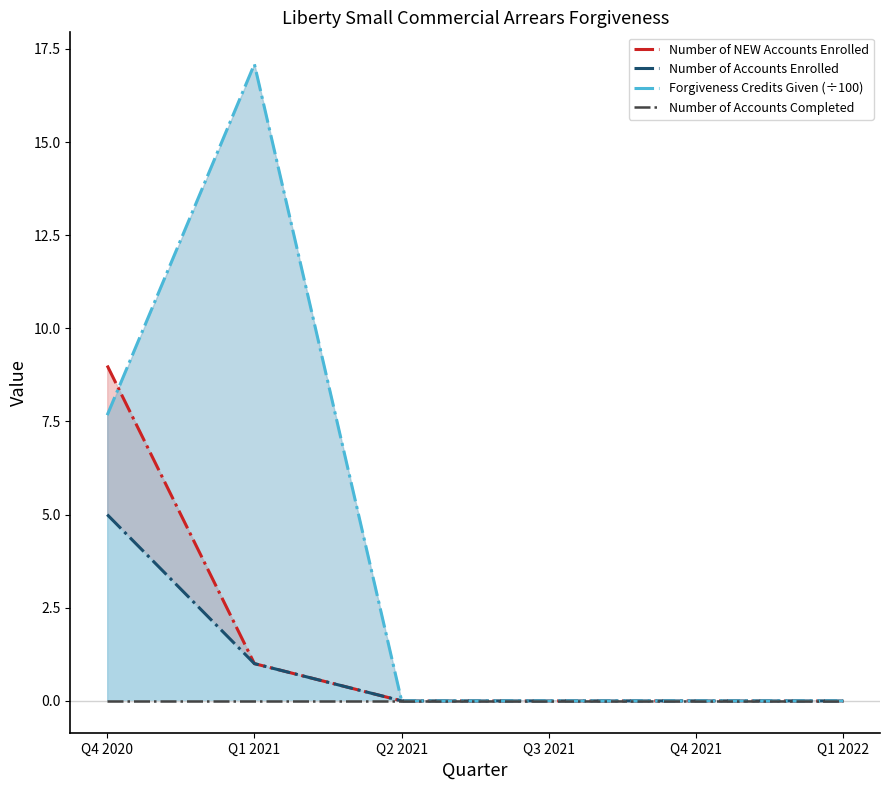

True or false: Number of NEW Accounts Enrolled has more than 2 points higher than both neighbors.

False